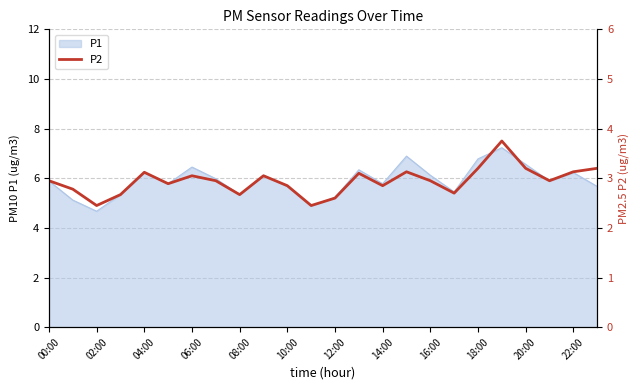

The value of P1 at 00:00 is 1.3. True or false?

False